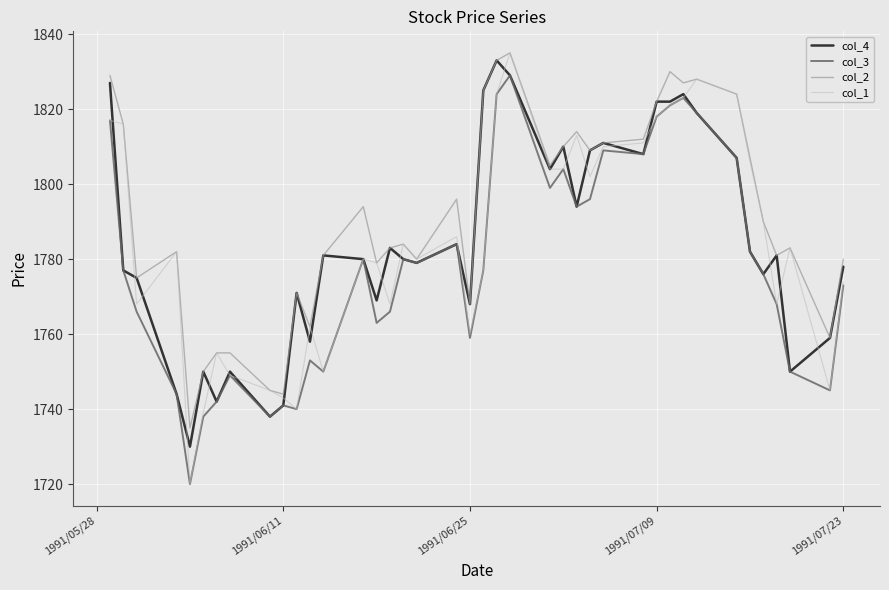

What is the difference between the maximum and minimum values in the col_2 series?

100